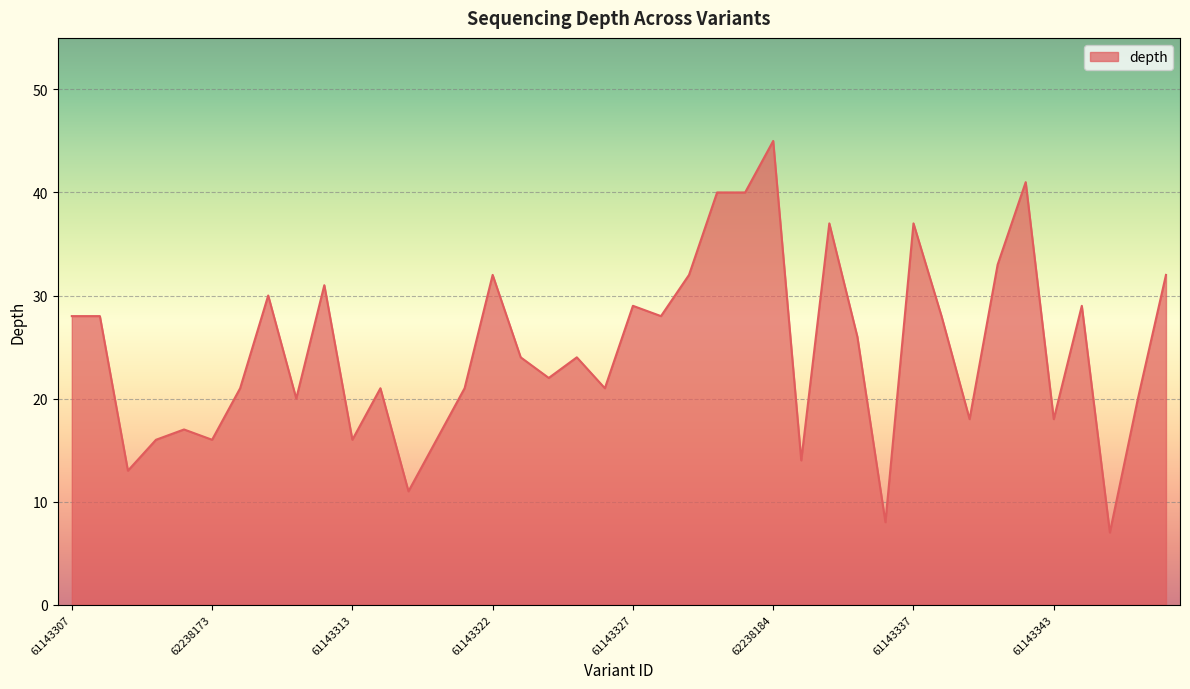

What is the smallest value displayed?

7